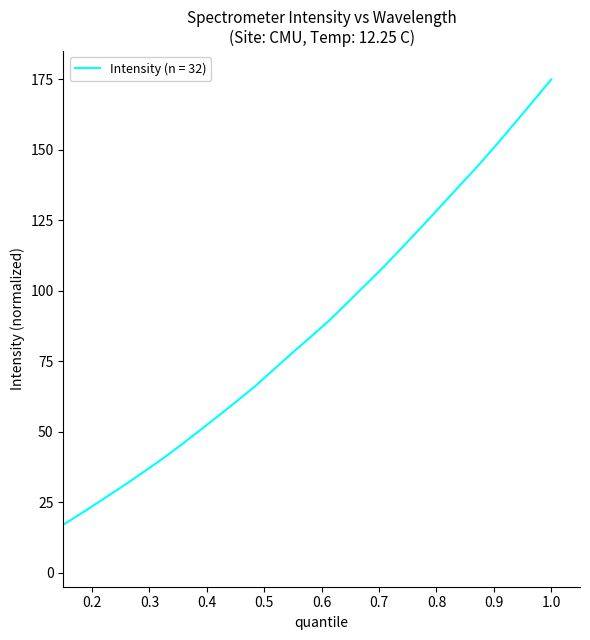

Reading left to right, transcribe all the data shown in this chart.

0.0	3.5	7.0	10.7	14.5	18.5	22.6	27.0	31.3	35.8	40.4	45.3	50.4	55.5	60.8	66.1	72.1	77.9	83.6	89.4	95.9	102.3	108.9	115.8	122.7	129.9	137.0	144.1	151.6	159.3	167.1	175.0